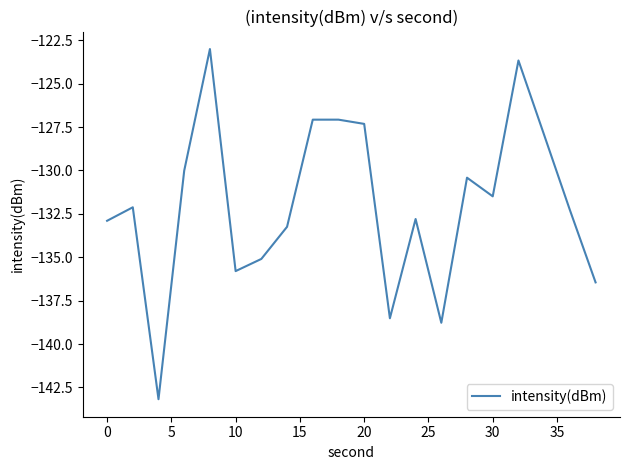

How many values exceed -132?

9